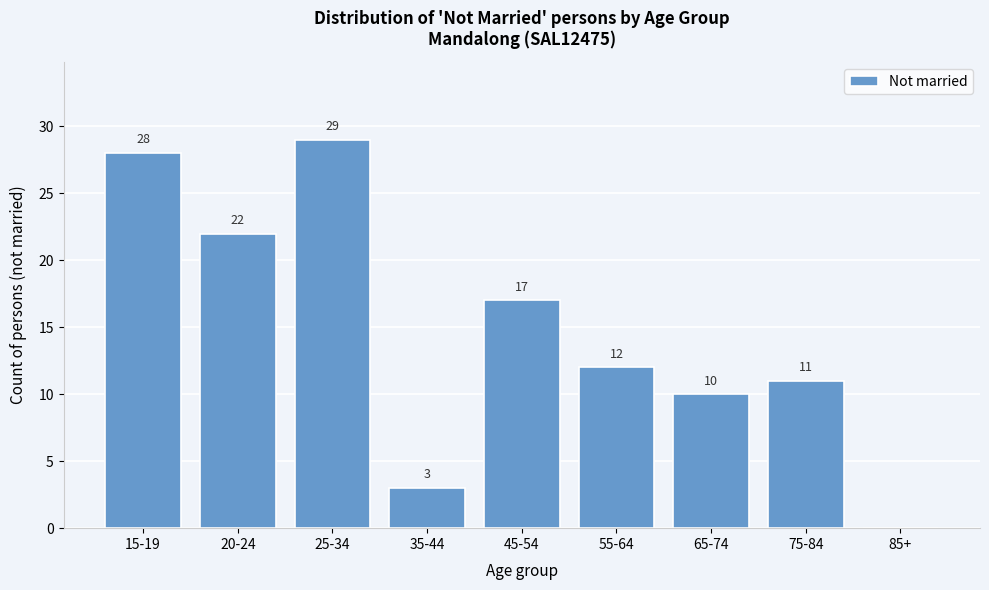

Reading left to right, transcribe all the data shown in this chart.

15-19=28	20-24=22	25-34=29	35-44=3	45-54=17	55-64=12	65-74=10	75-84=11	85+=0